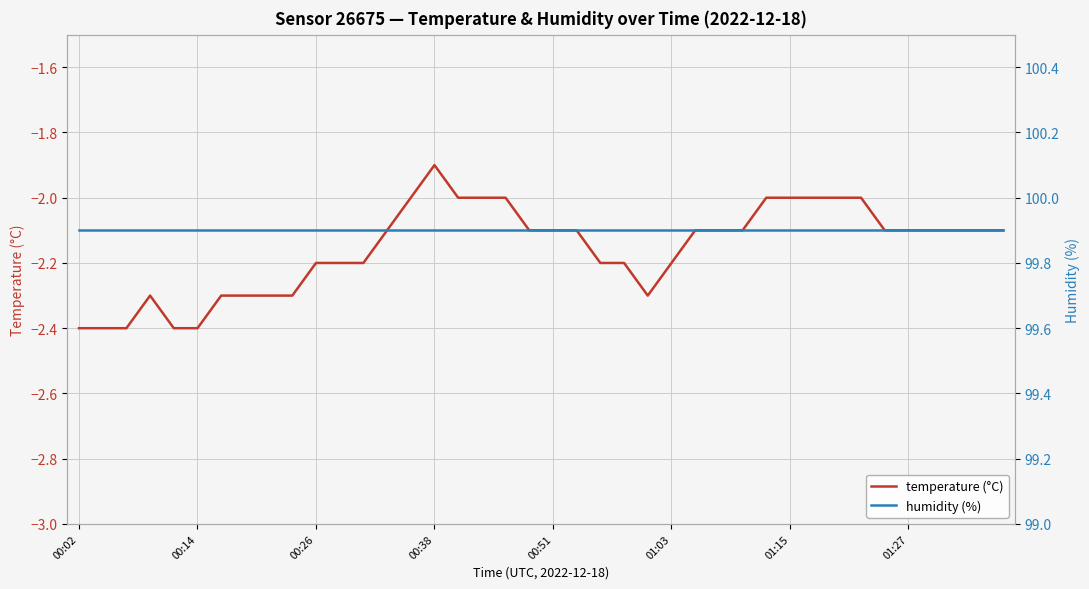

What is the highest value of the temperature (°C) series?

-1.9